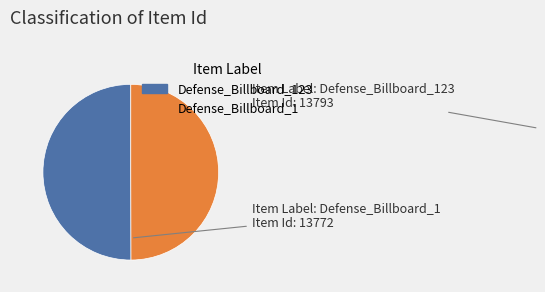

Approximately how many times larger is the value at Defense_Billboard_123 compared to Defense_Billboard_1?

1.0